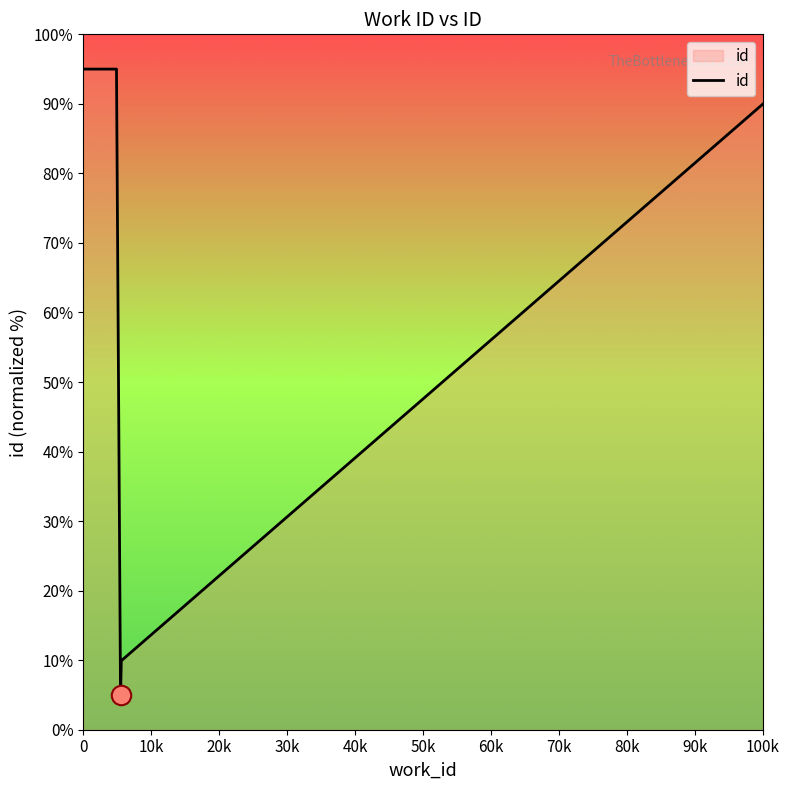

What is the difference between the maximum and minimum values?

90.0